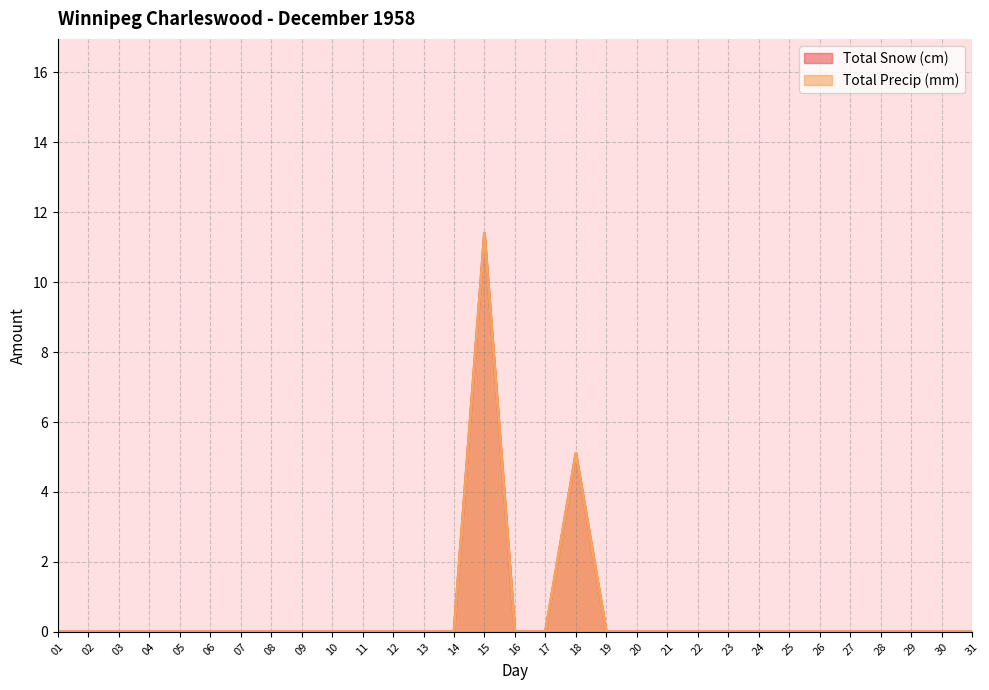

True or false: Total Precip (mm) has a value of -4.3 at 20.

False